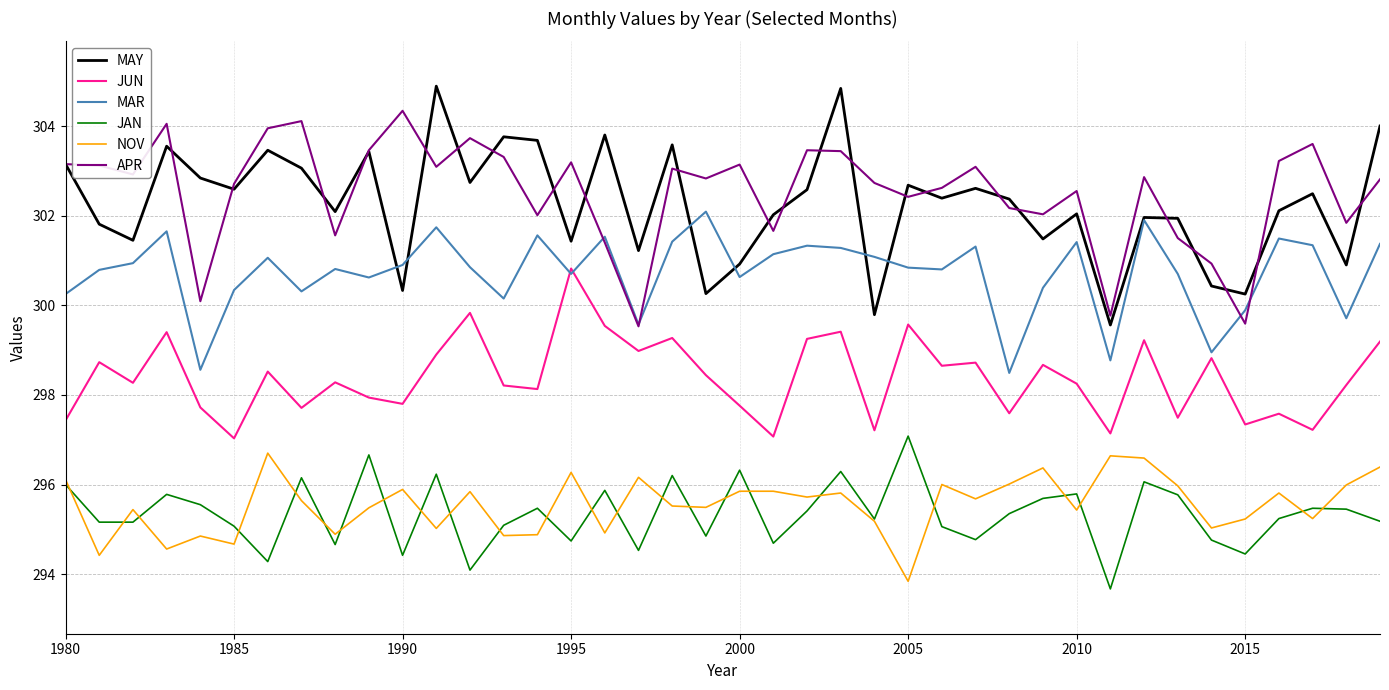

True or false: MAY has more than 1 interior local peaks.

True